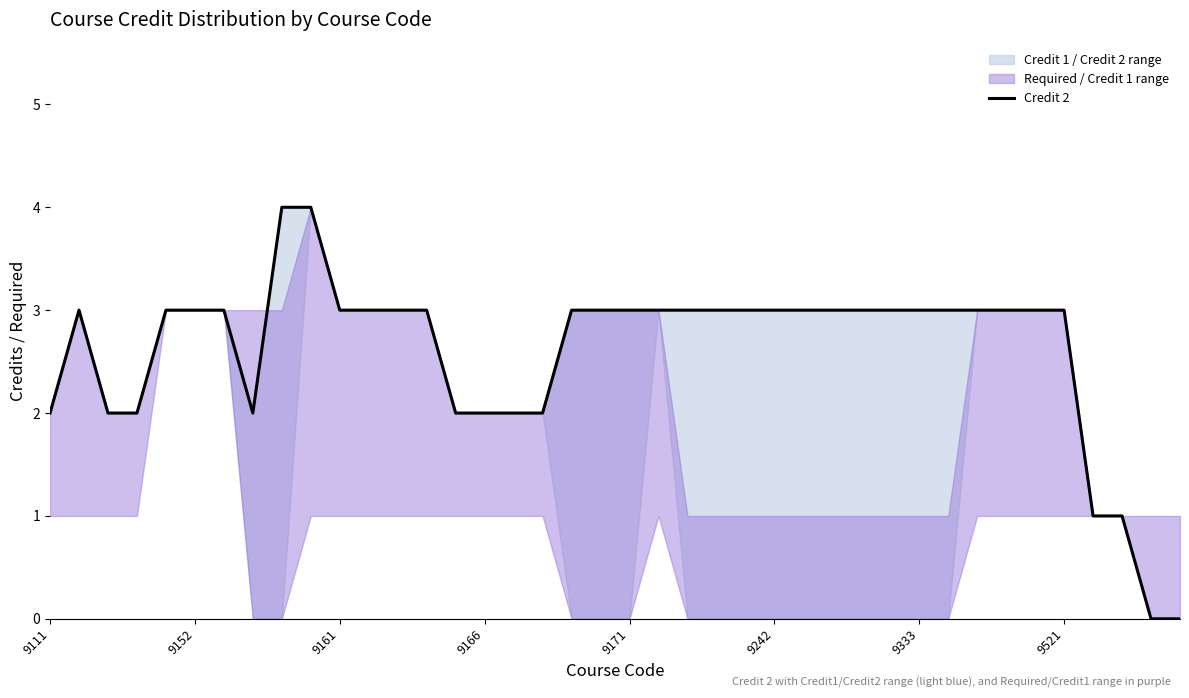

The value of Credit 2 at 9111 is 2. True or false?

True